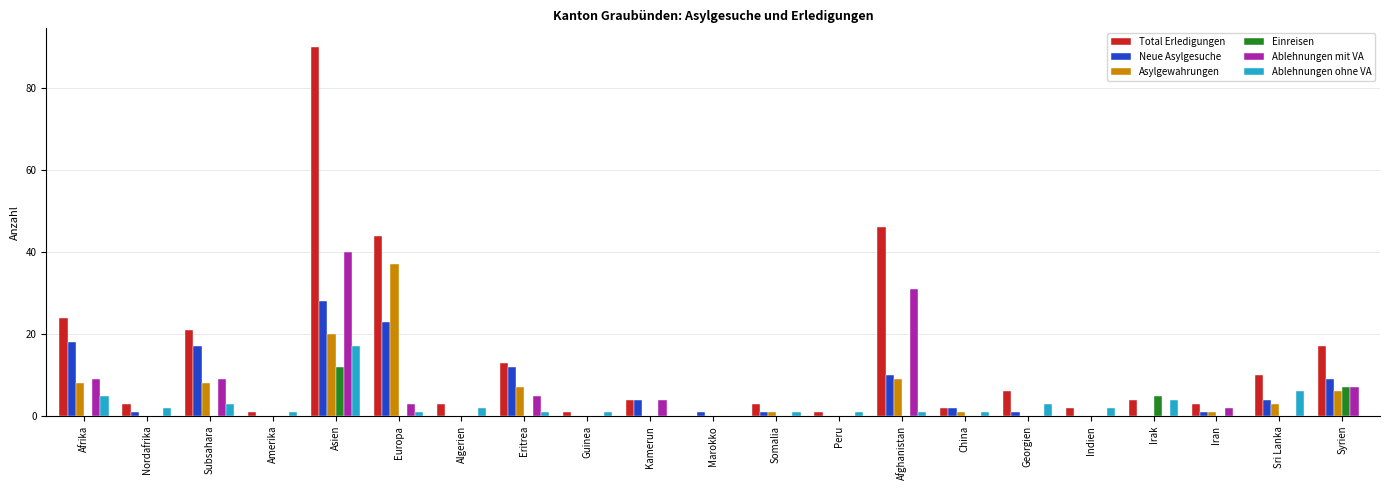

Which series changed the most between Eritrea and Georgien?

Neue Asylgesuche